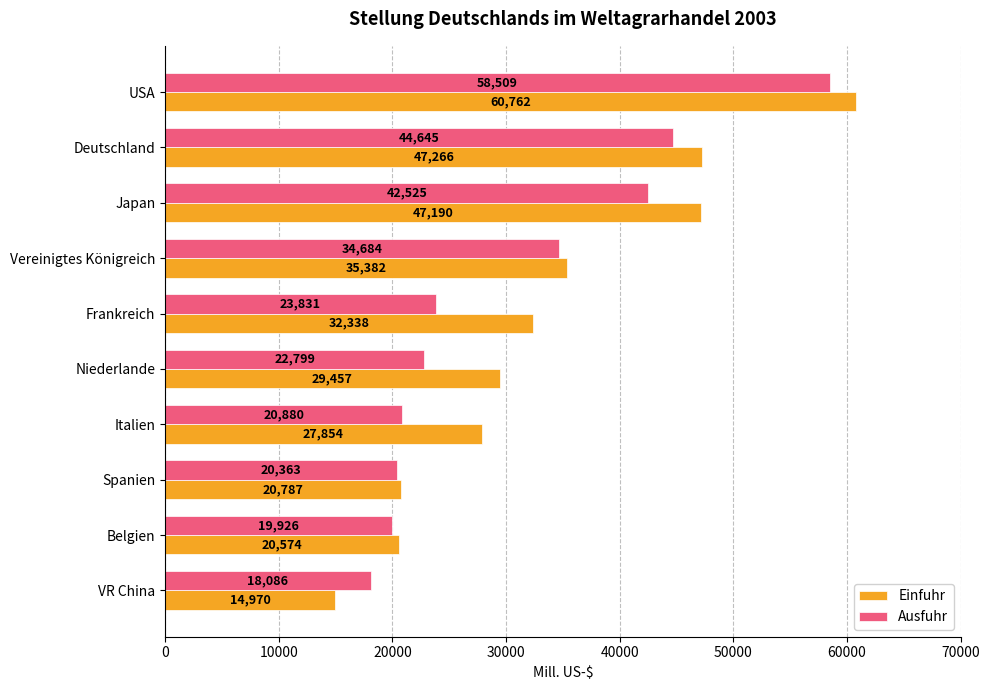

Which series has the largest total across all categories?

Einfuhr